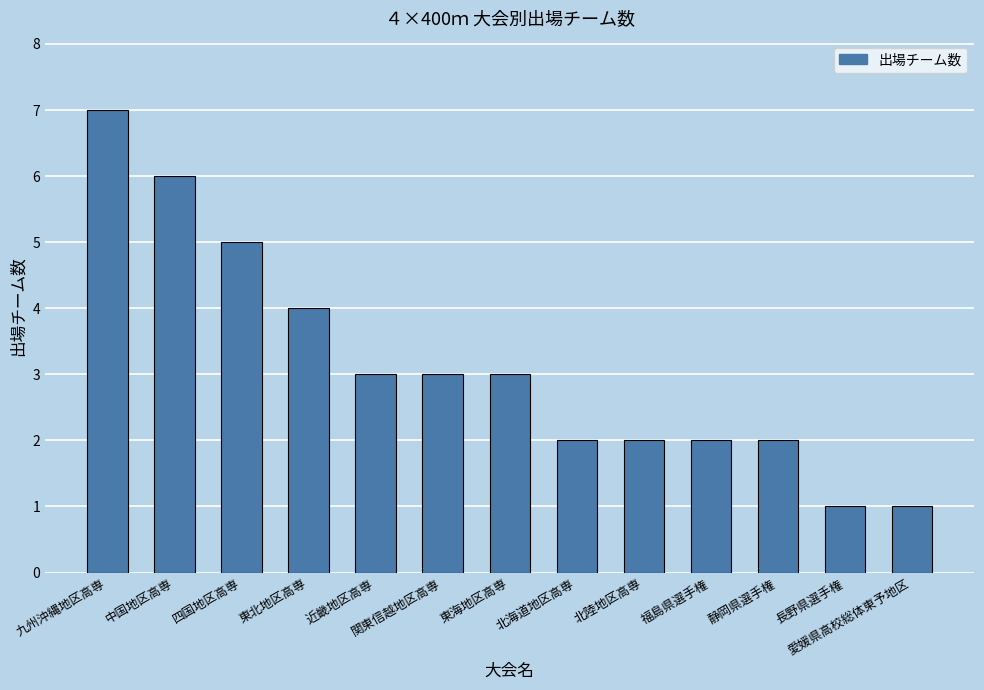

What is the ratio of the value at 長野県選手権 to the value at 愛媛県高校総体東予地区?

1.0